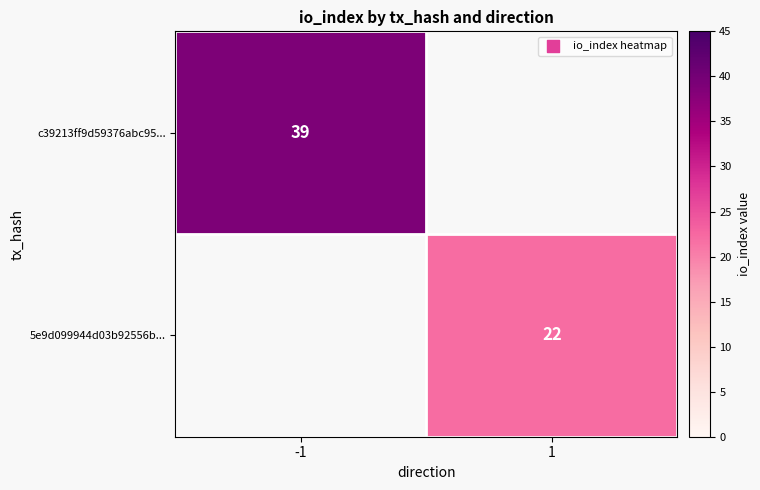

Is it true that c39213ff9d59376abc95... equals 39 at -1?

True